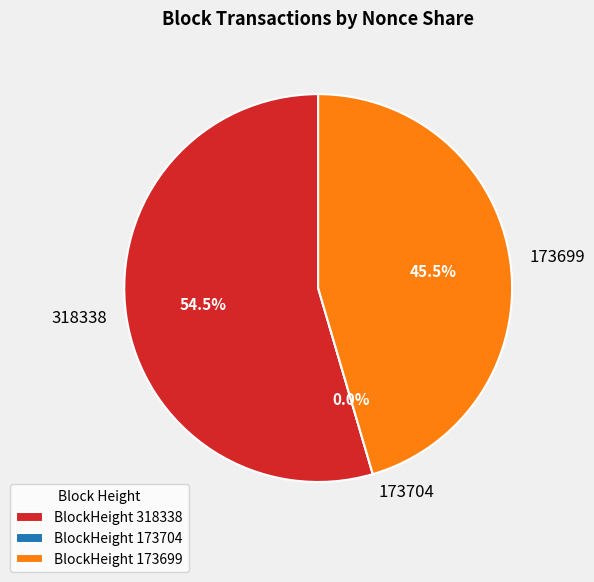

To the nearest percent, what is the difference between the largest and smallest slice percentages?

55%